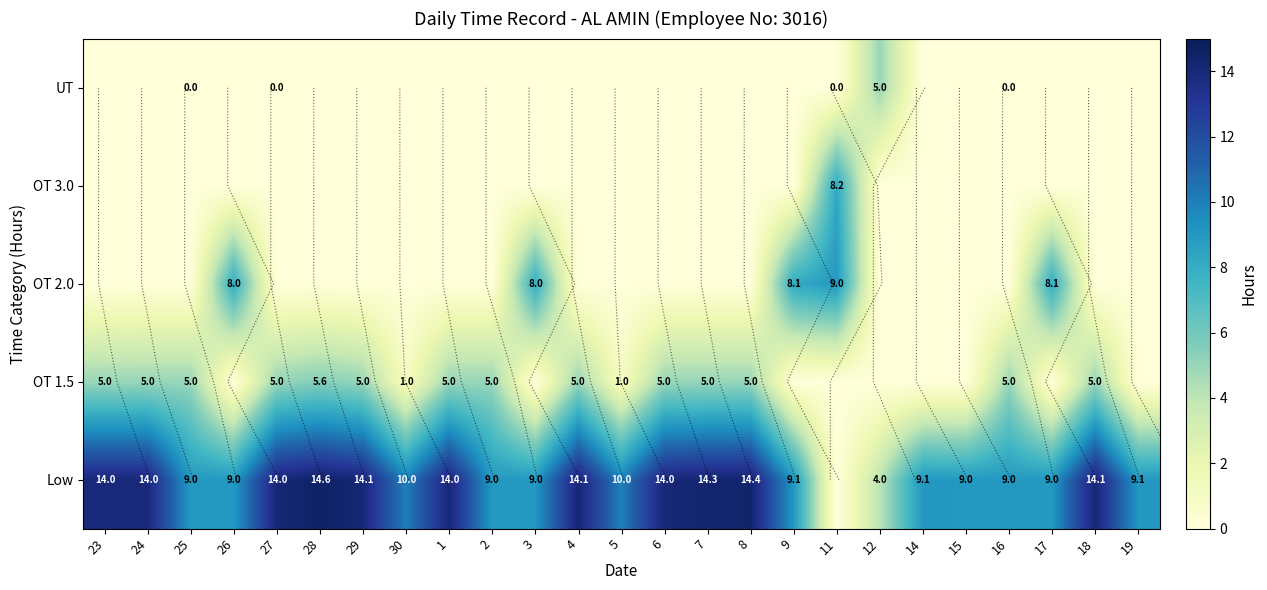

At how many categories does at least one series exceed 13?

11